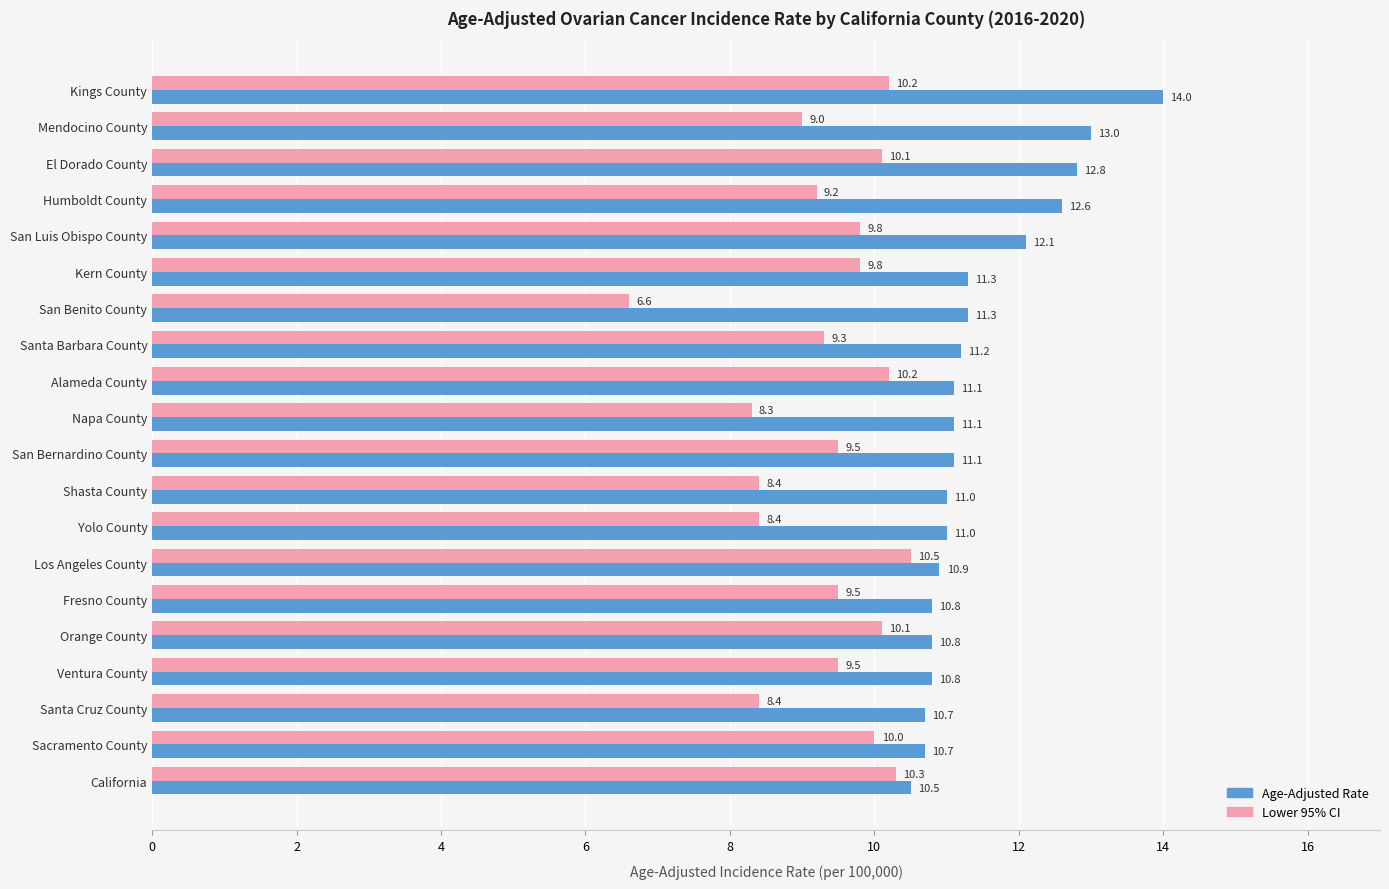

Which series has the widest spread of values?

Lower 95% CI